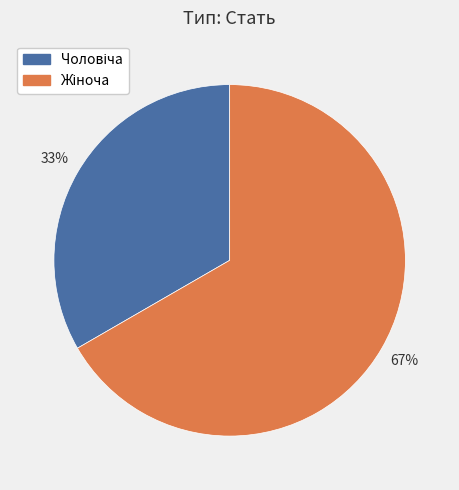

To the nearest percent, what is the average slice percentage?

50%